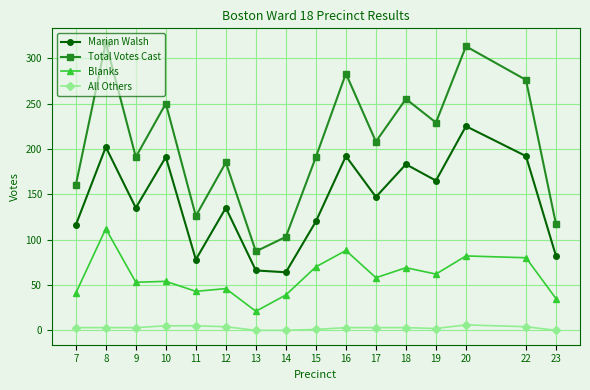

What is the difference between the Marian Walsh values at 12 and 23?

53